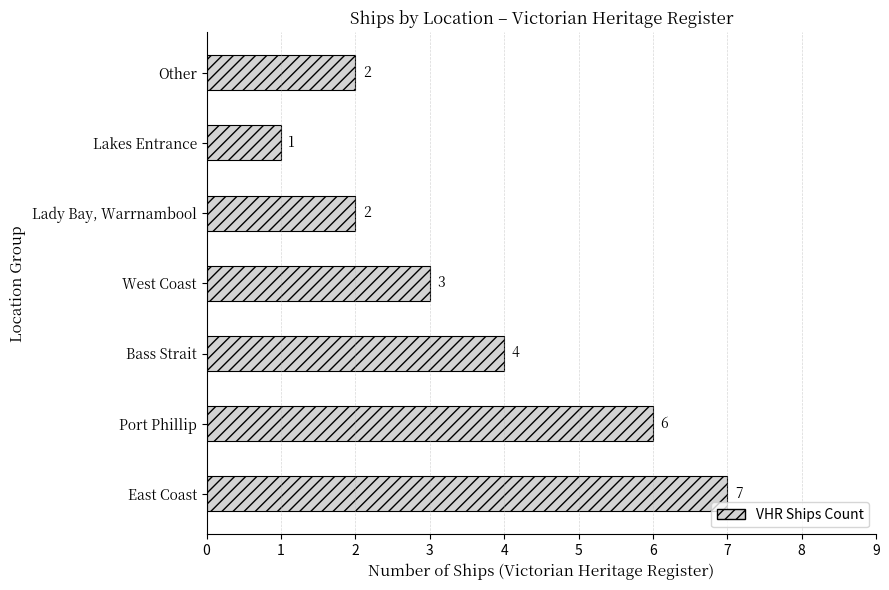

Is it true that the value at Other is 2?

True